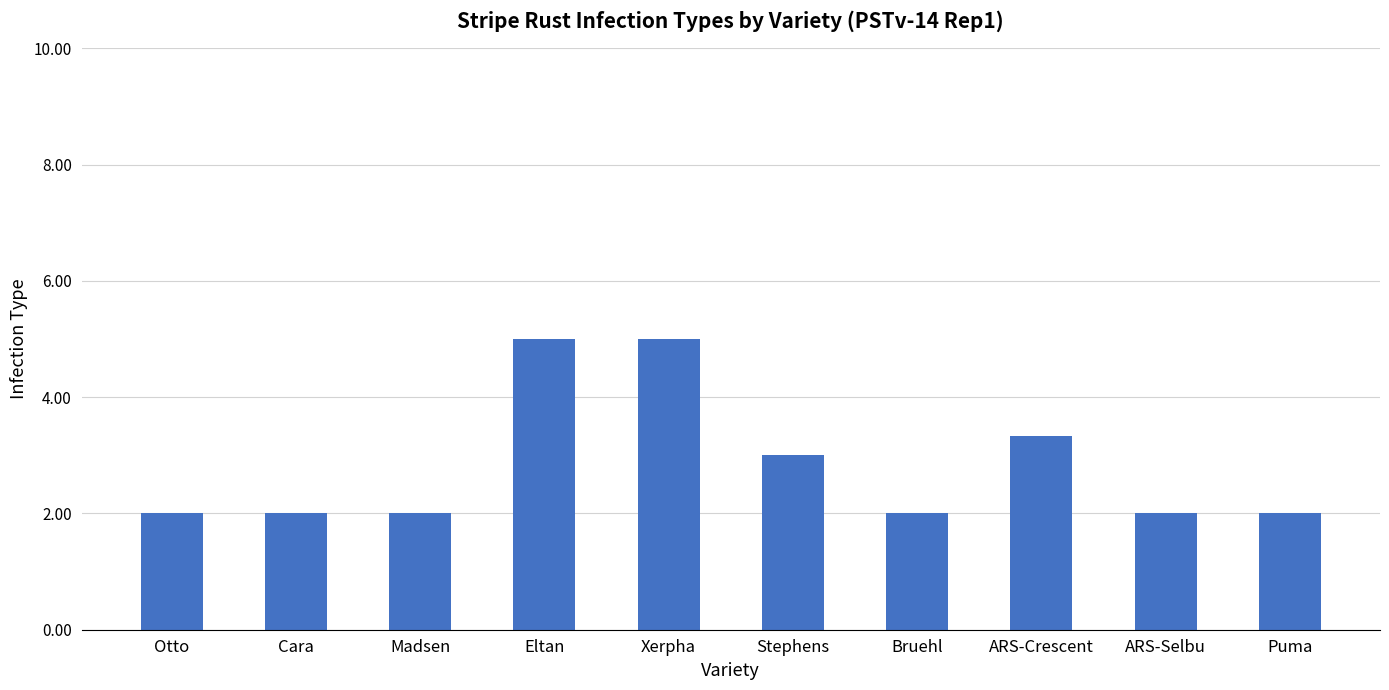

Read the value at Bruehl.

2.0